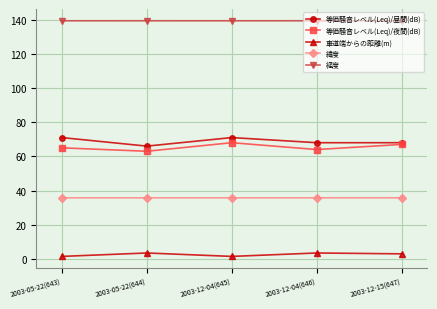

The value of 等価騒音レベル(Leq)/昼間(dB) at 2003-05-22(644) is 66.0. True or false?

True